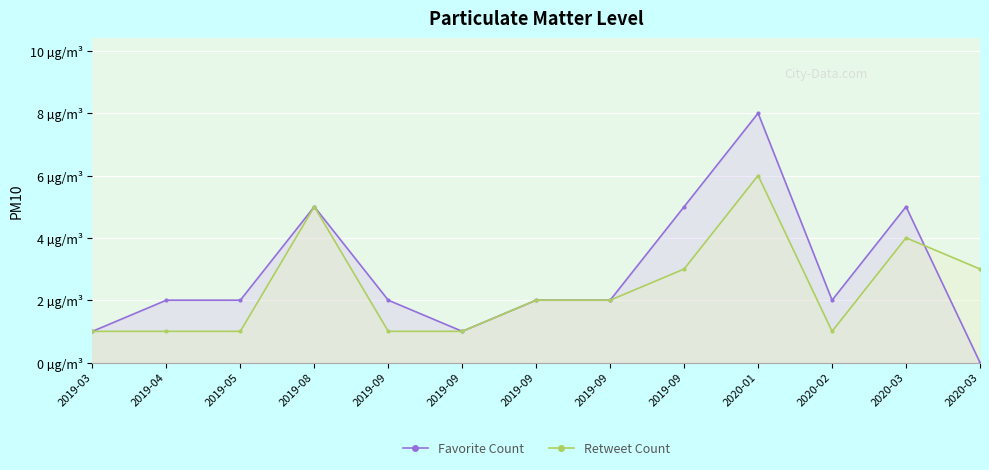

What is the difference between the maximum and minimum values in the Retweet Count series?

5